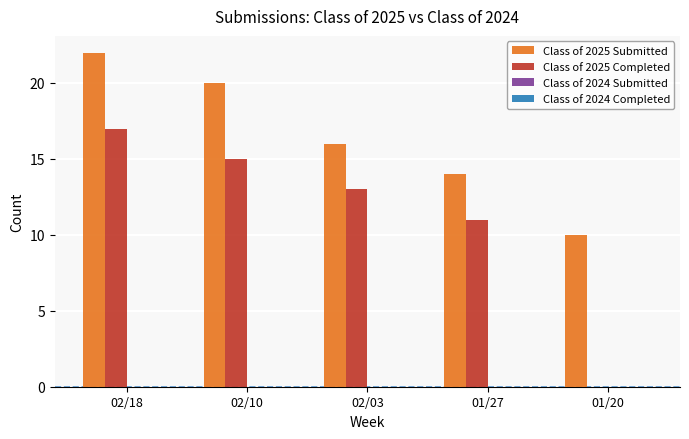

Which series has the widest spread of values?

Class of 2025 Completed